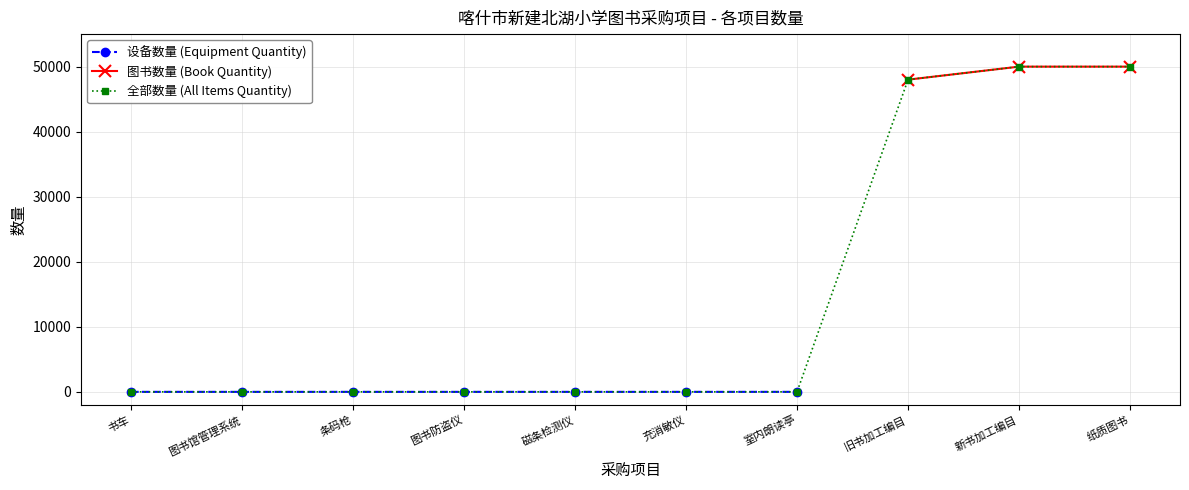

Reading left to right, transcribe all the data shown in this chart.

书车=2	图书馆管理系统=1	条码枪=2	图书防盗仪=1	磁条检测仪=2	充消敏仪=2	室内朗读亭=3	旧书加工编目=48000	新书加工编目=50000	纸质图书=50000